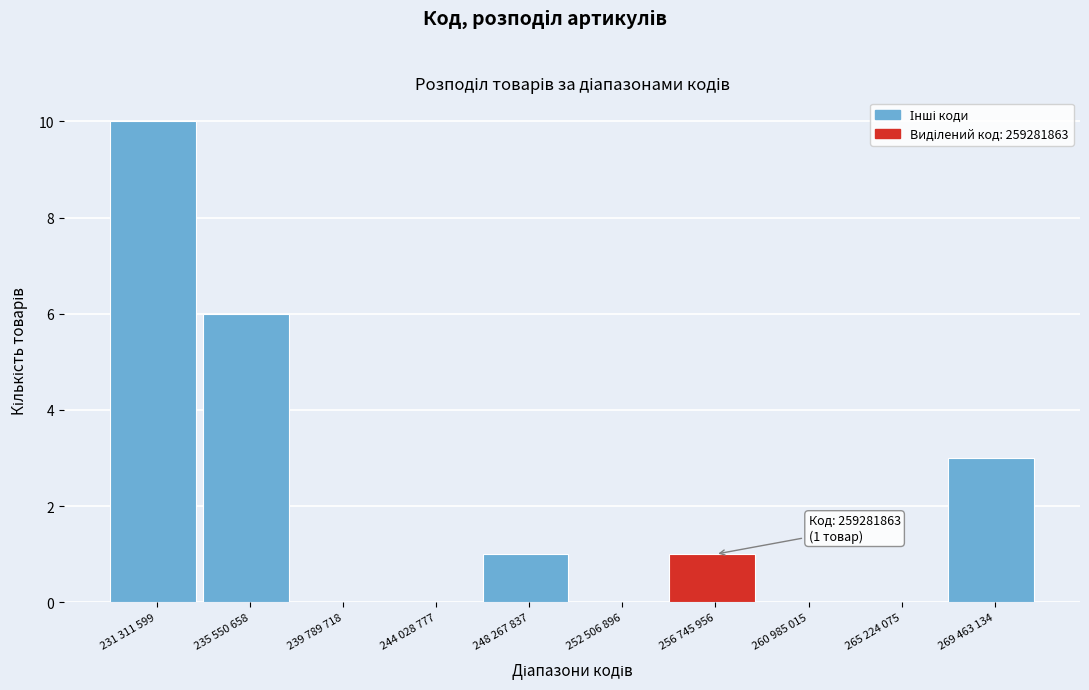

Reading left to right, list all the values displayed in this chart.

231 311 599=10	235 550 658=6	239 789 718=0	244 028 777=0	248 267 837=1	252 506 896=0	256 745 956=1	260 985 015=0	265 224 075=0	269 463 134=3